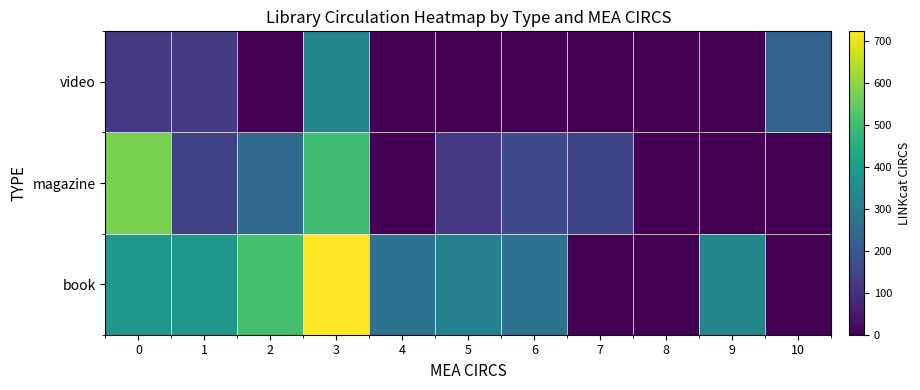

What is the greatest value displayed?

722